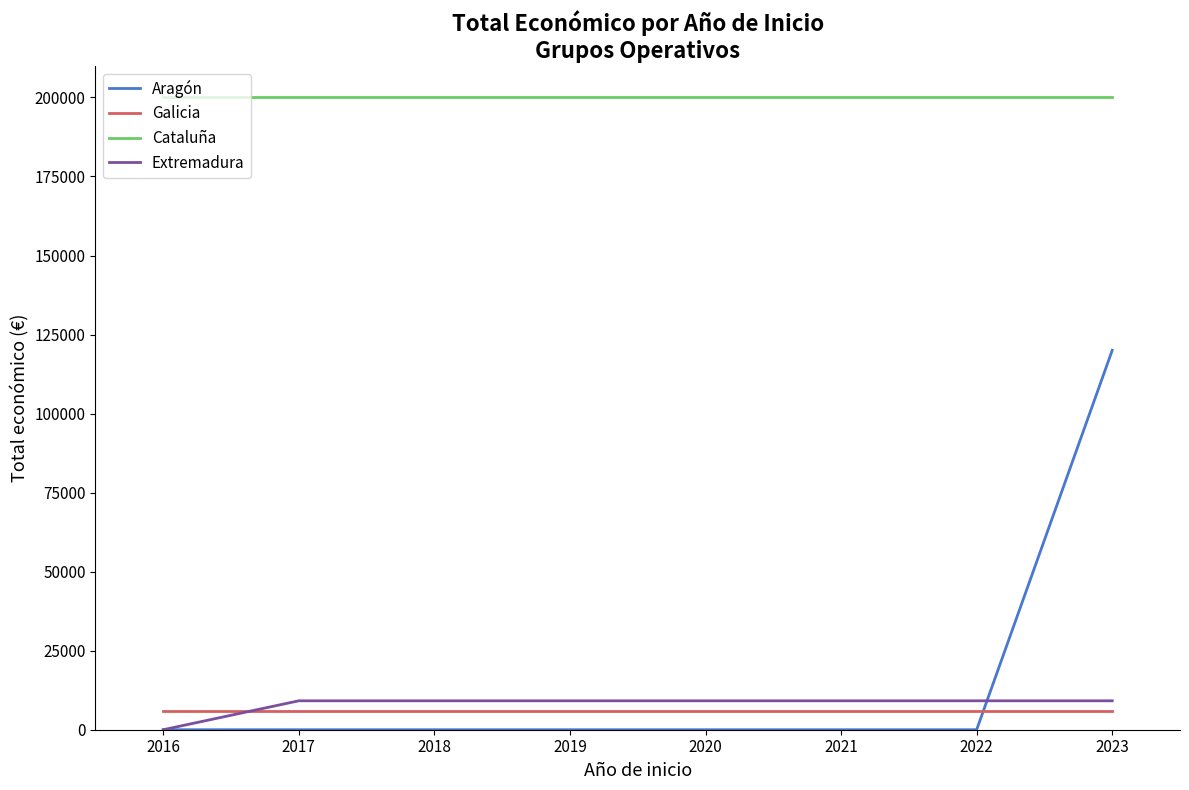

What is the sum of the Extremadura values at 2023 and 2022?

18296